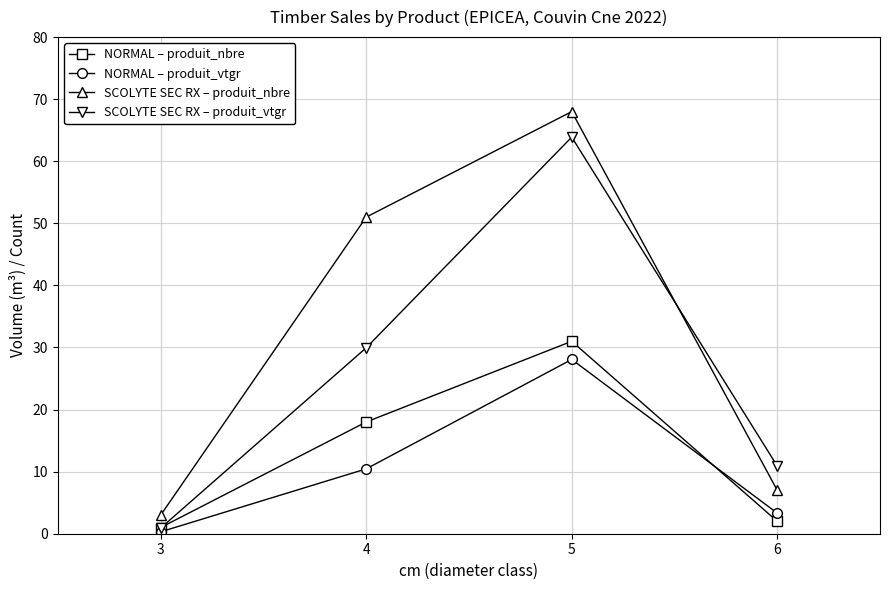

Where is NORMAL – produit_vtgr nearest to the value 14?

4